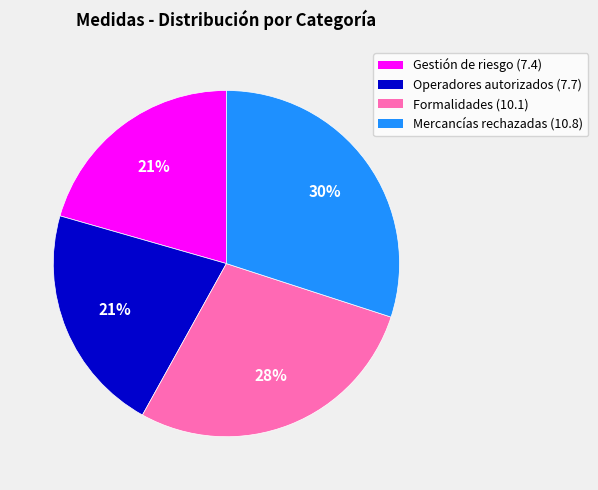

Which category has the biggest portion of the pie?

Mercancías rechazadas (10.8)